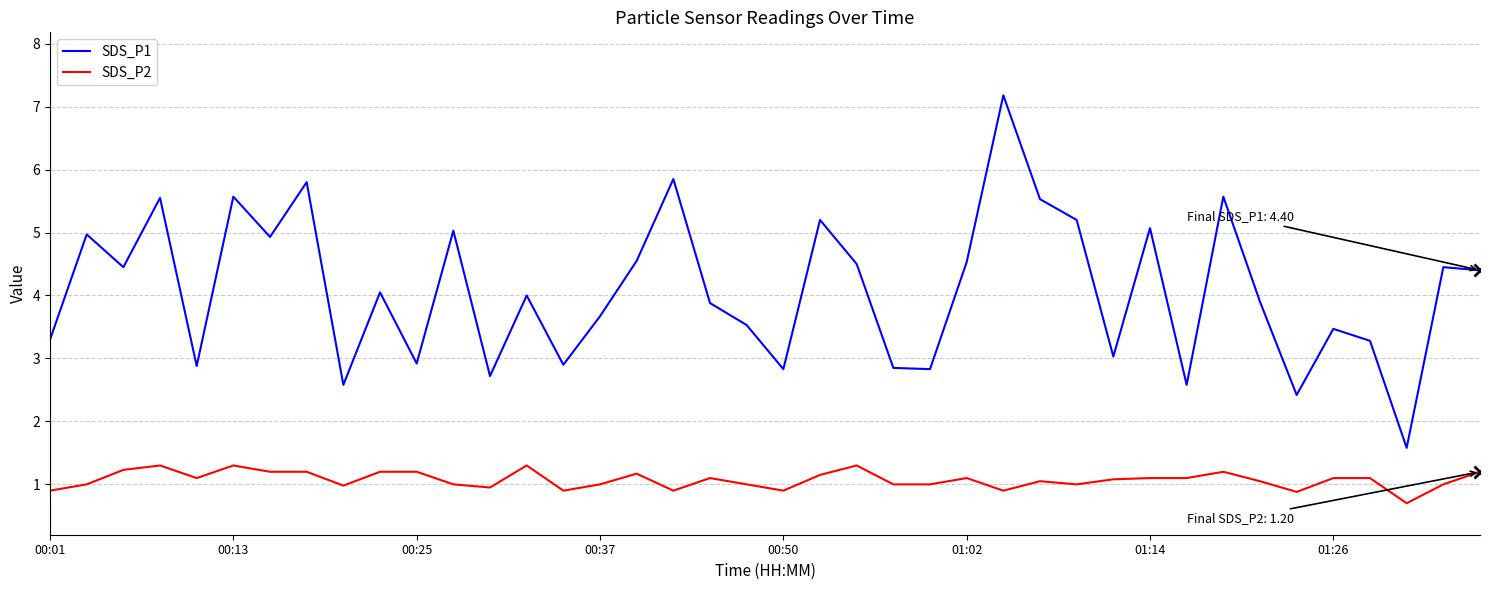

True or false: SDS_P2 and SDS_P1 cross at least once.

False